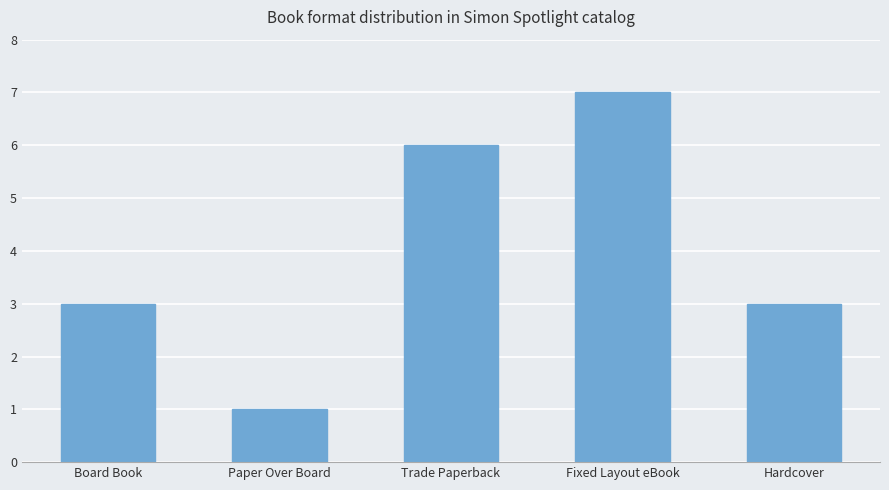

What is the difference between the maximum and second lowest values?

4